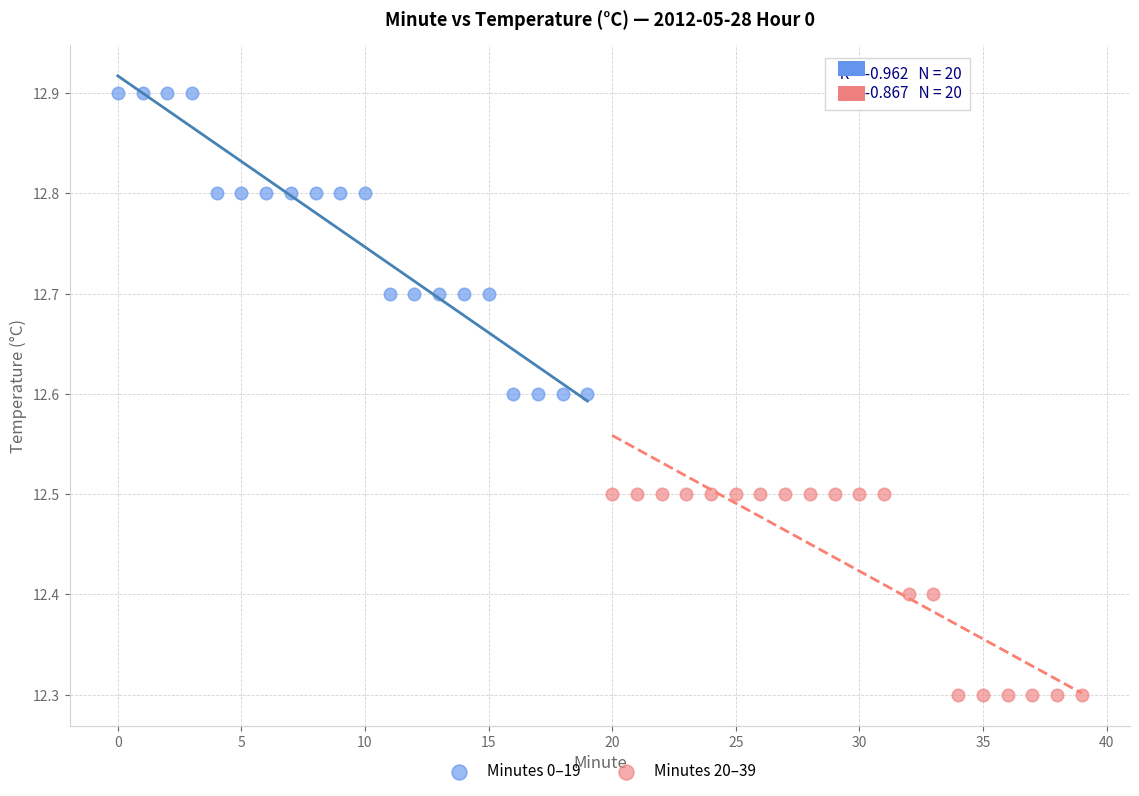

What are all the series names shown in the legend?

Minutes 0–19, Minutes 20–39